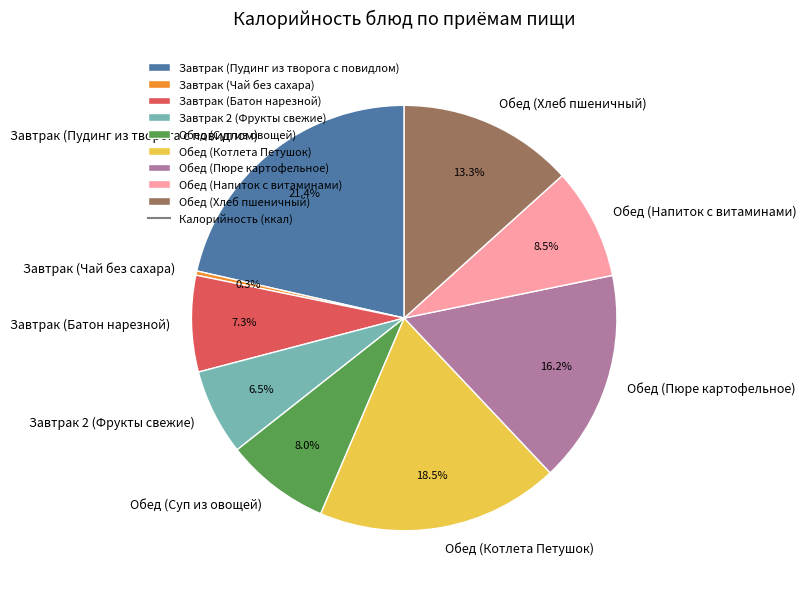

Which slice is the largest?

Завтрак (Пудинг из творога с повидлом)